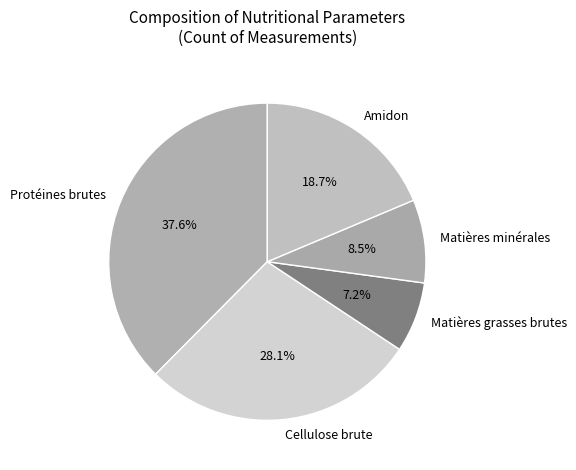

Which category has the smallest portion of the pie?

Matières grasses brutes